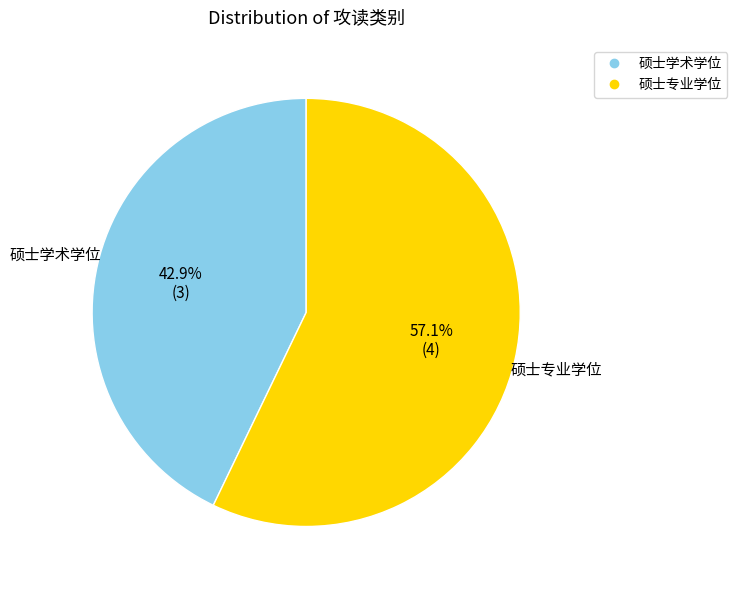

Is it true that 硕士学术学位 is 43% of the pie?

True